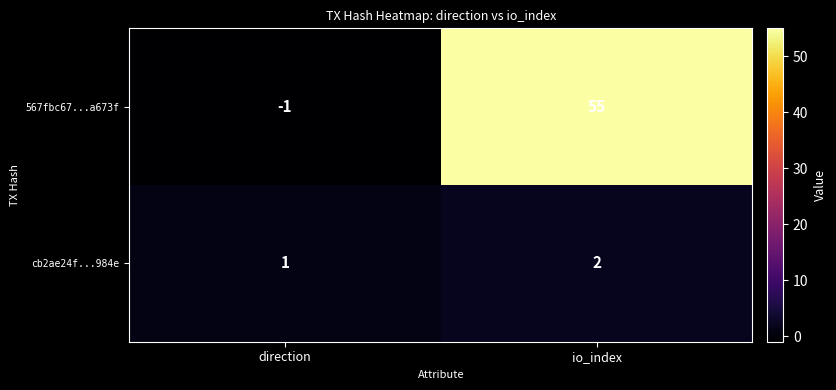

What is the difference between the 567fbc67...a673f values at direction and io_index?

56